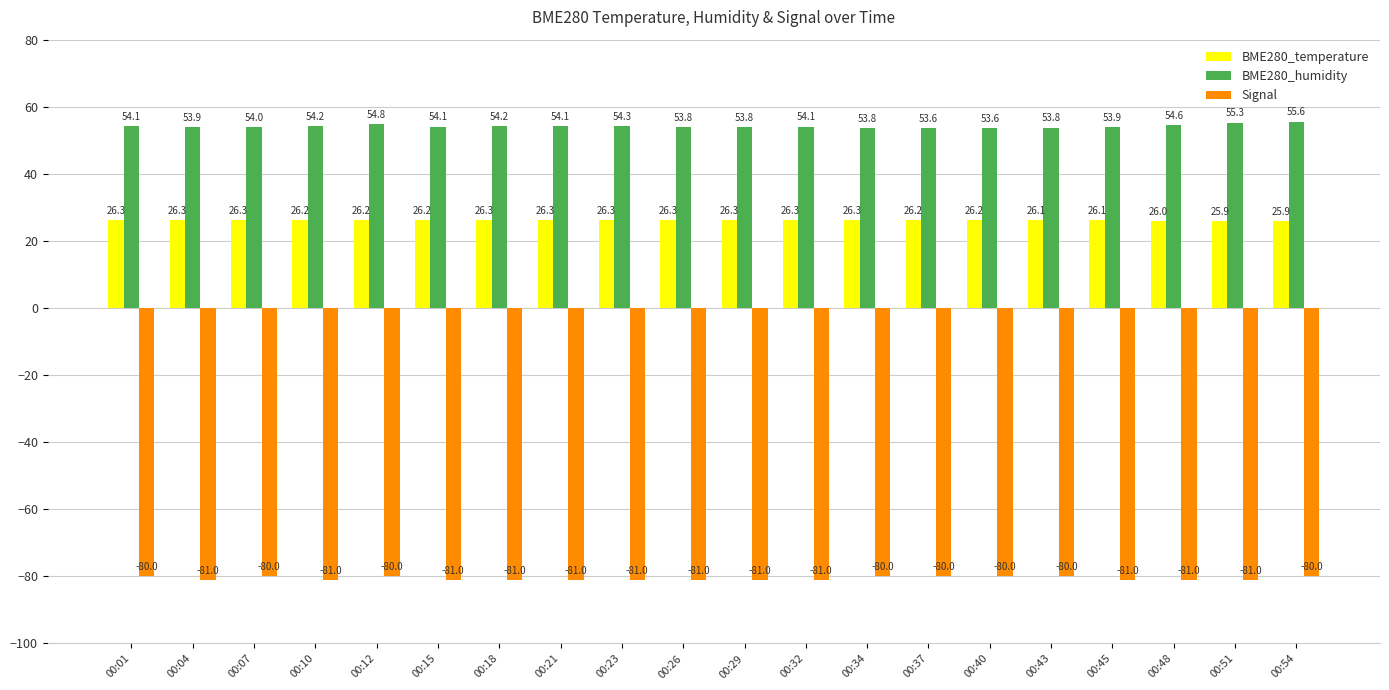

How many data points in Signal are above -81?

8